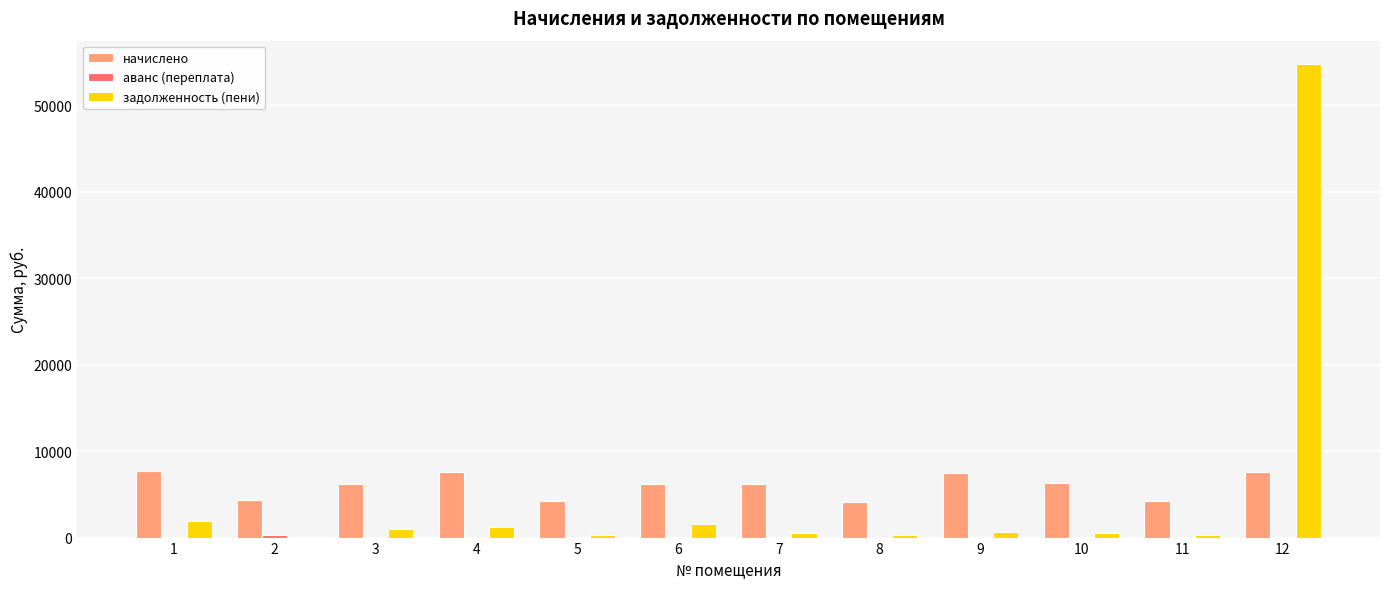

At which category is the sum across all series the highest?

12